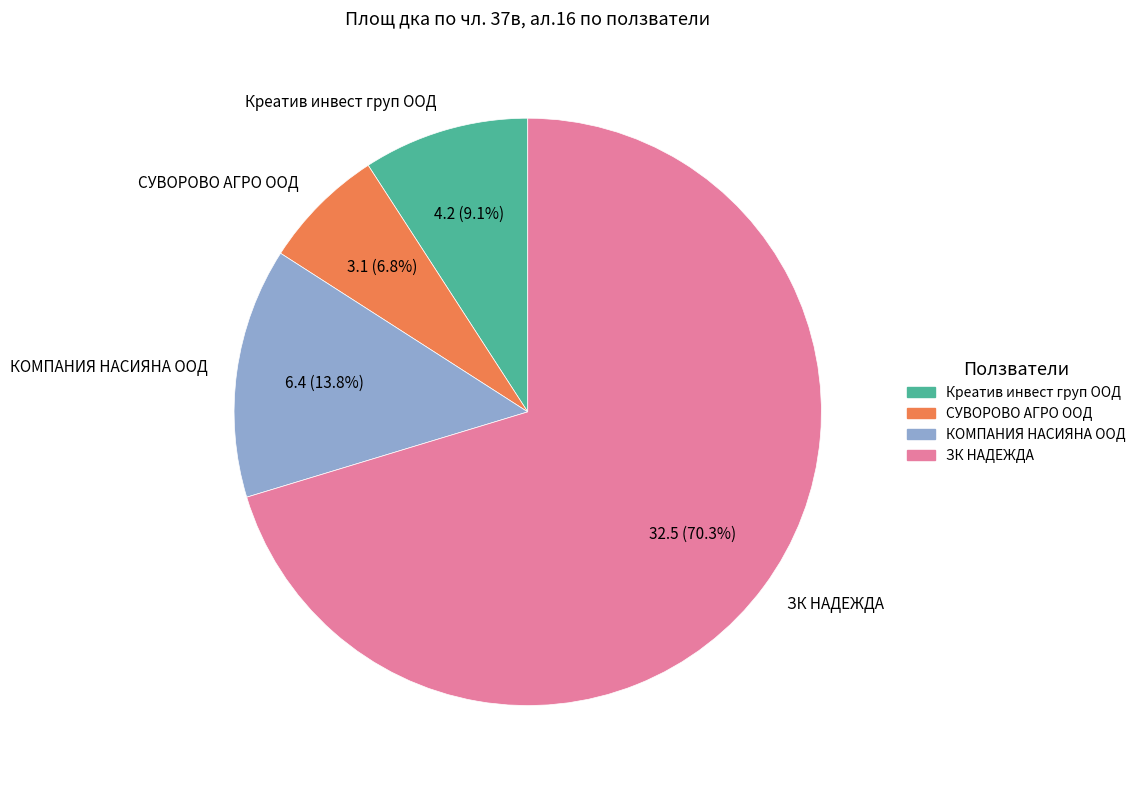

To the nearest percent, what is the difference between the ЗК НАДЕЖДА and Креатив инвест груп ООД slice percentages?

61%